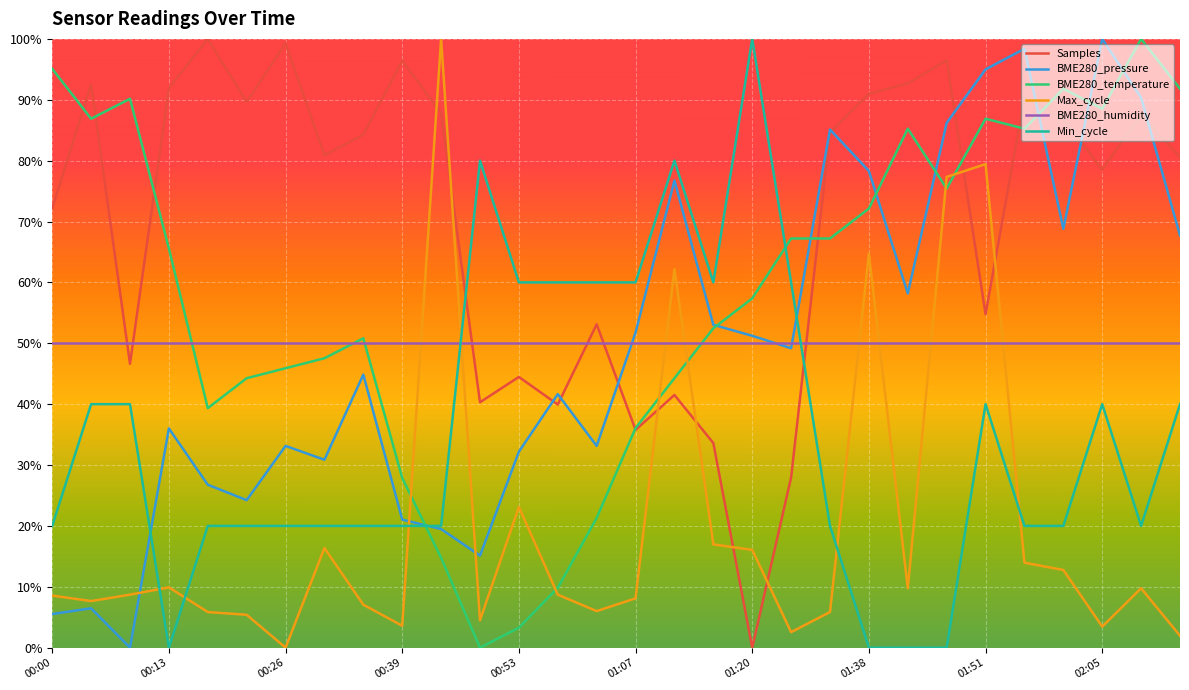

Does the chart have visible grid lines?

Yes